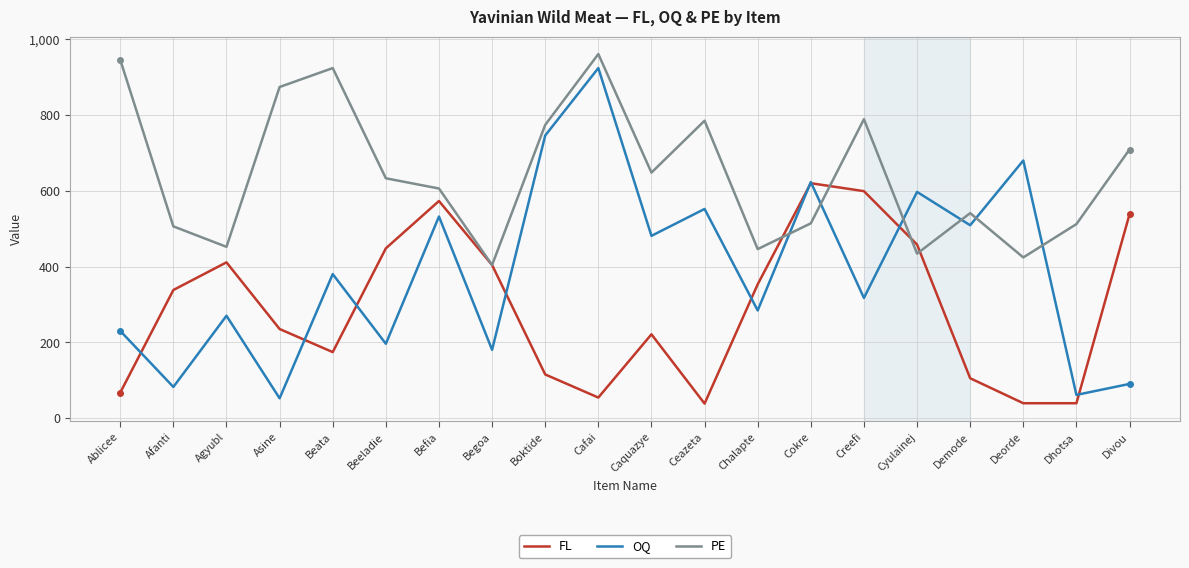

What is the lowest value of the OQ series?

52